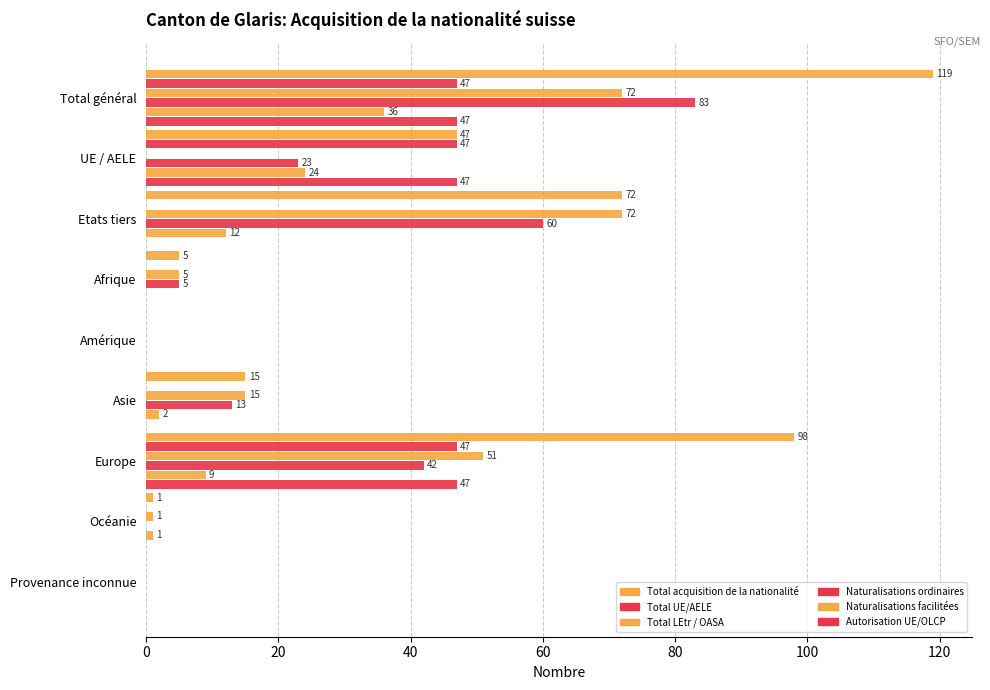

Count the number of data series in this chart.

6